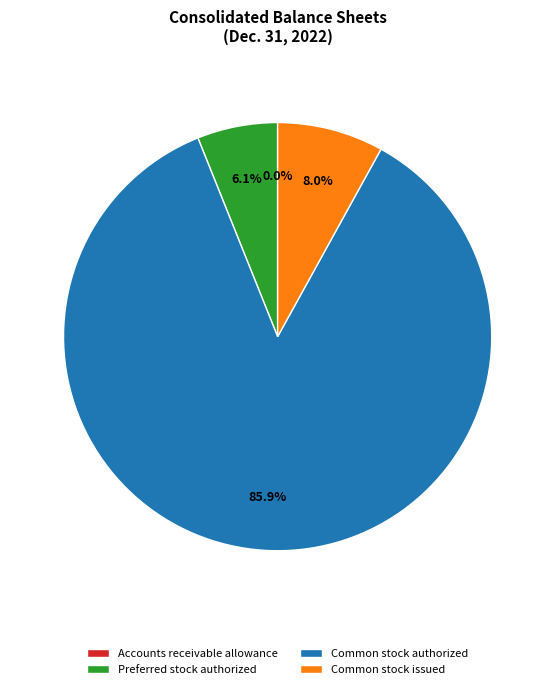

Does any single category account for the majority?

Yes